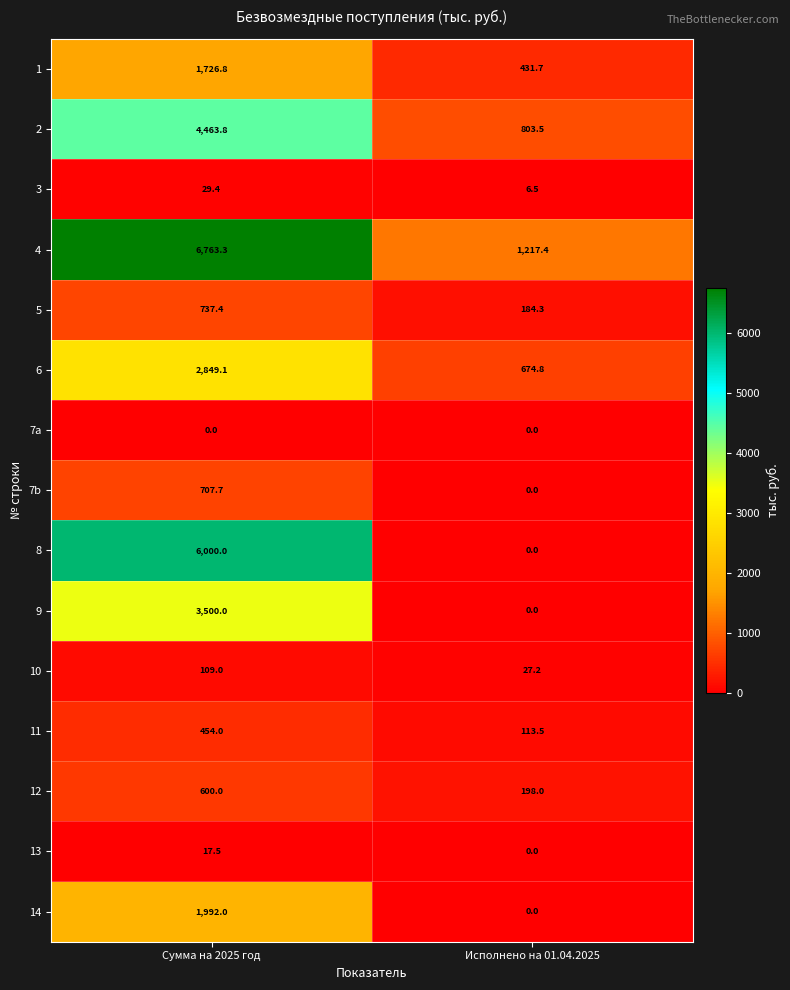

What is the sum of the 1 values at Исполнено на 01.04.2025 and Сумма на 2025 год?

2158.5